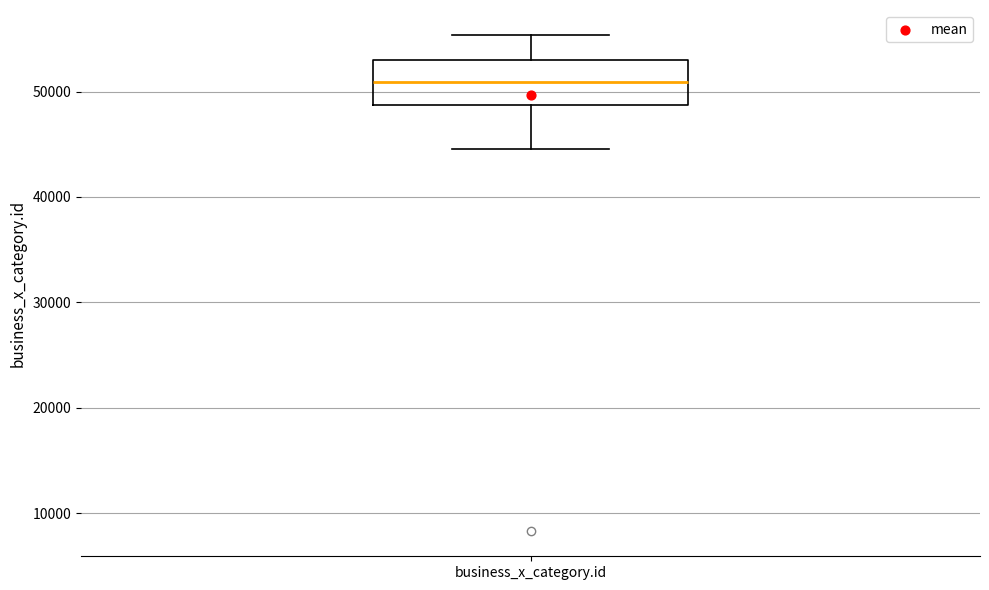

Where does the median line of the box for business_x_category.id sit on the y-axis? The values are not printed on the chart, so give them approximately, as read against the axis.

51000